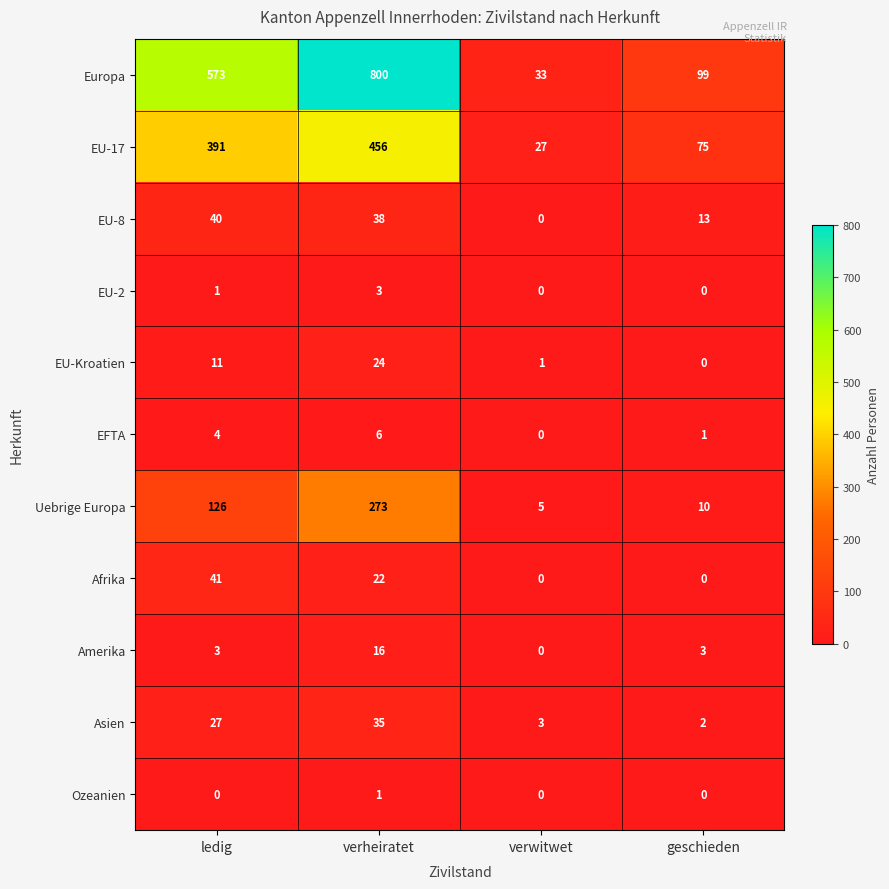

At how many categories does at least one series exceed 127?

2